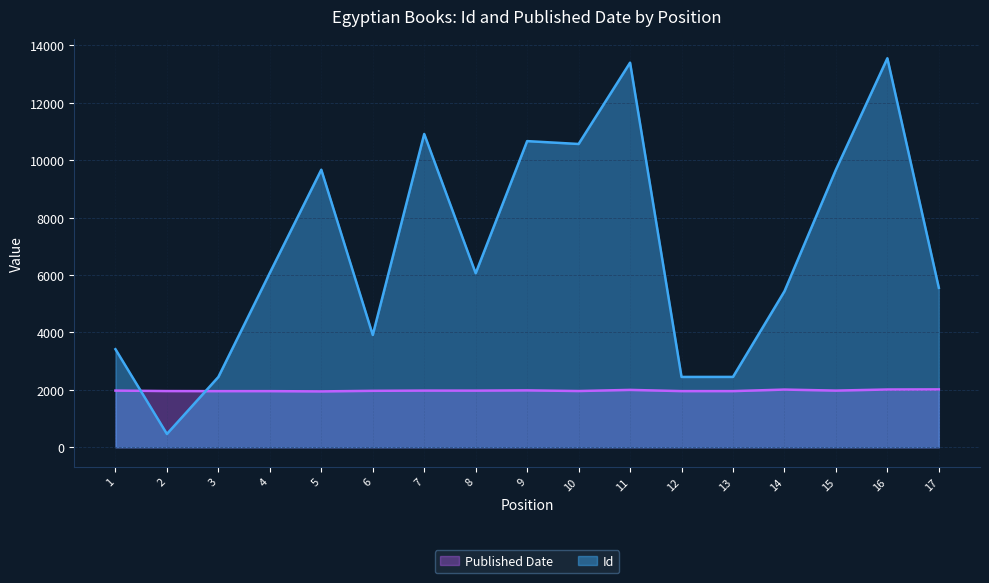

How many distinct data groups are displayed?

2